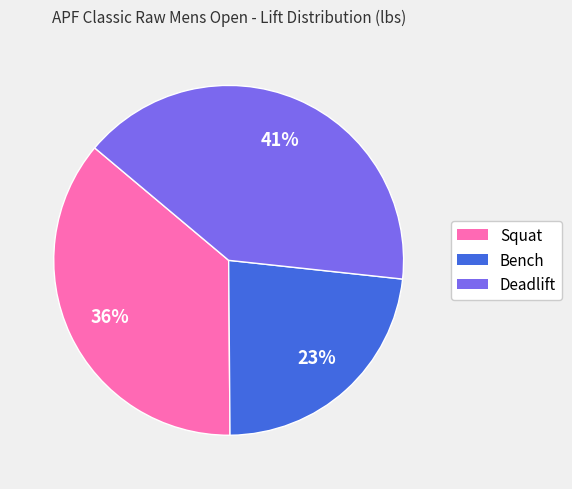

Count the number of slices in the pie.

3